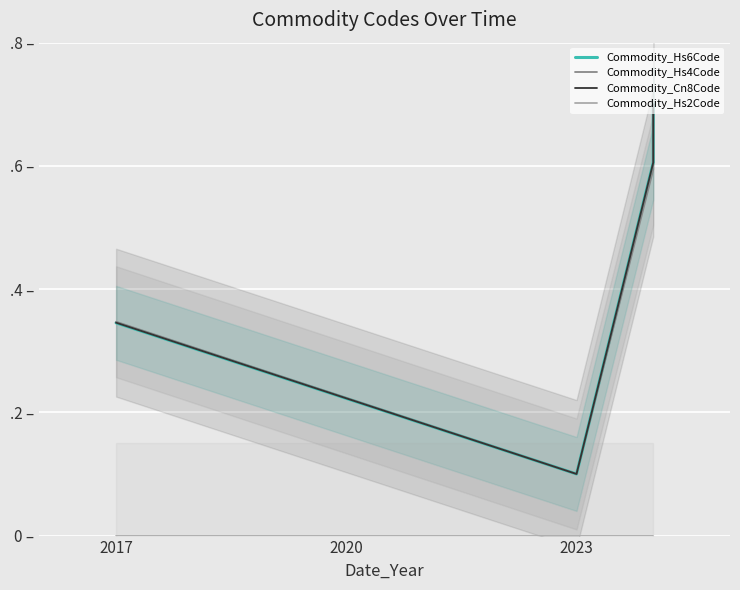

The Commodity_Hs2Code series shows 0.0 at 2023. True or false?

True